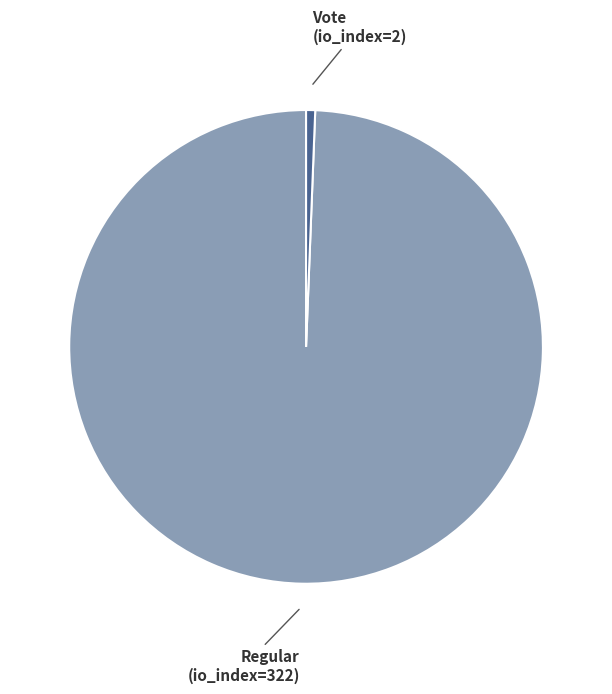

Is there any slice that represents more than half of the pie?

Yes